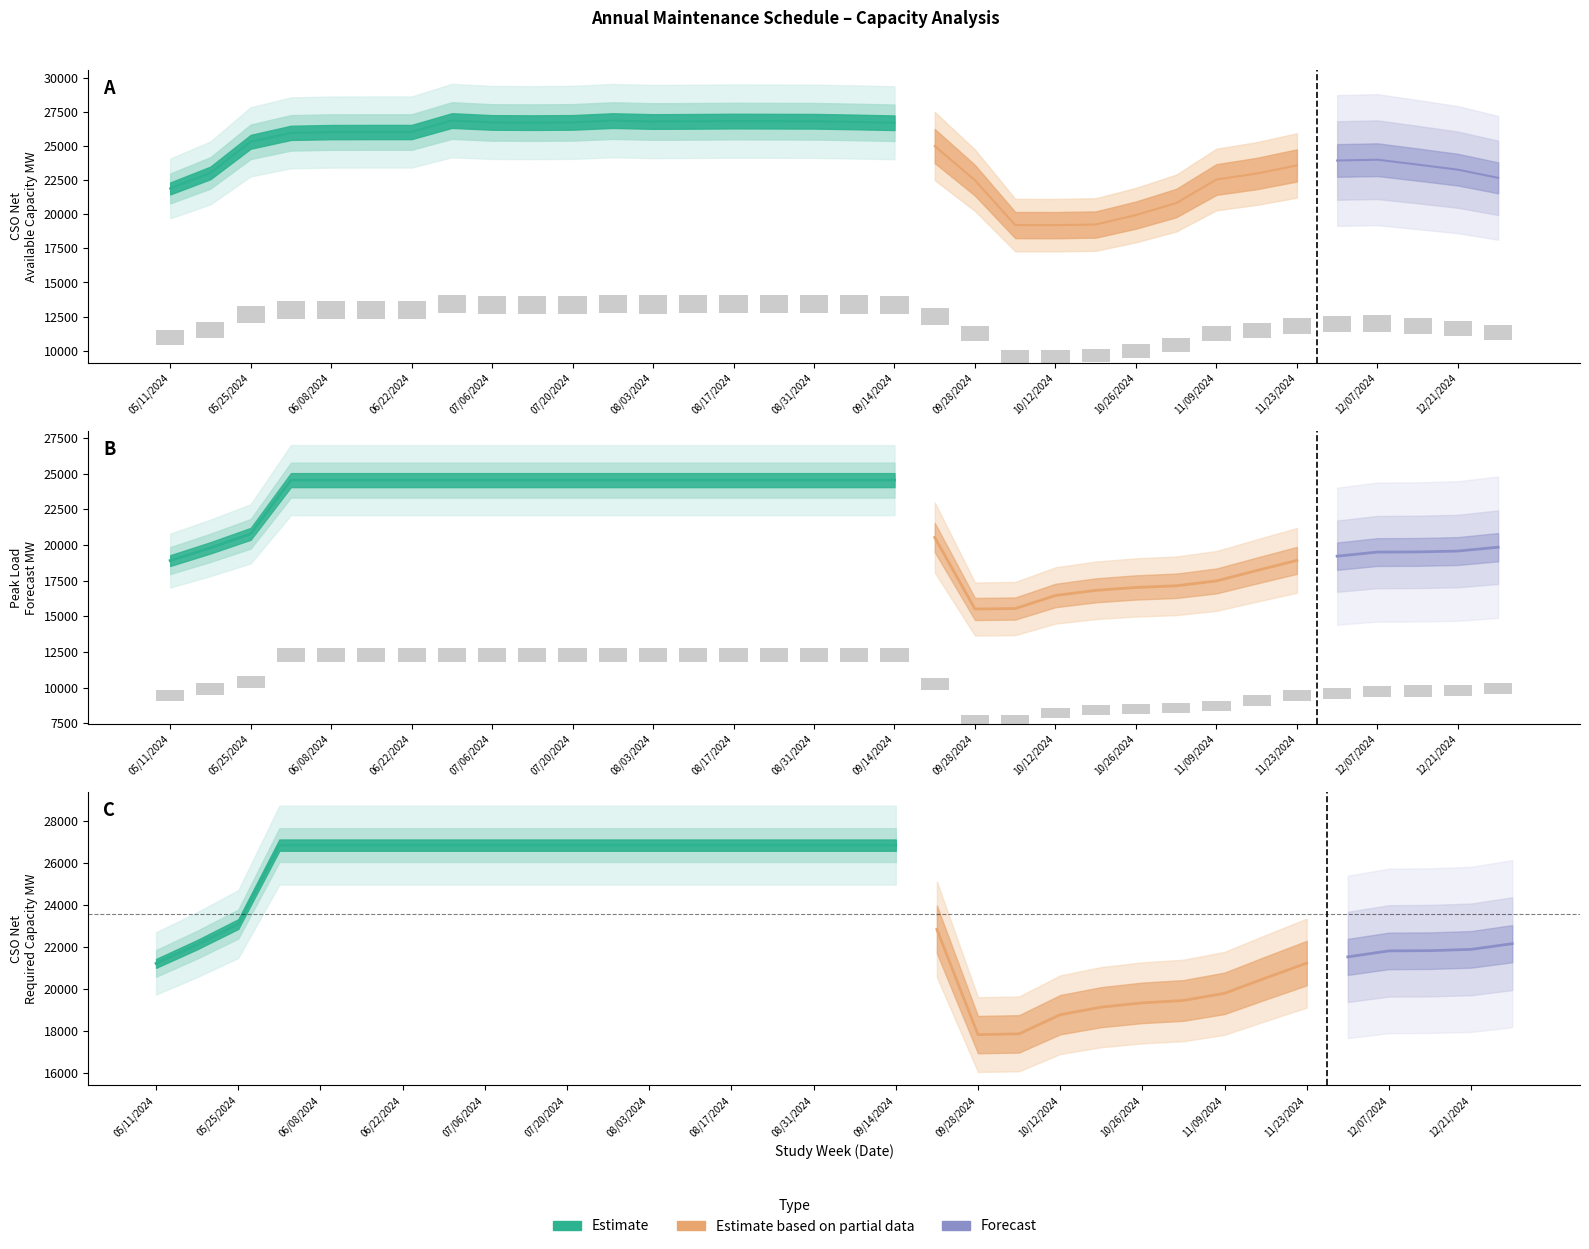

Where does the CSO Net Available Capacity MW series first go above 25302?

06/01/2024